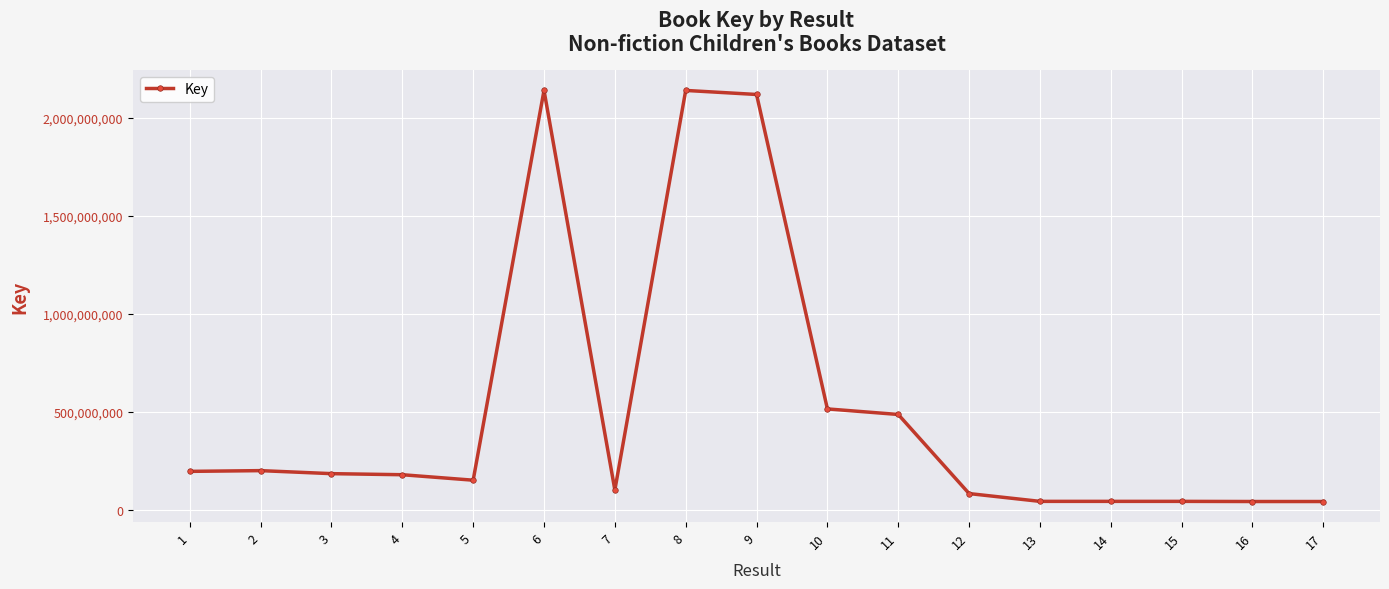

What is the sum of the values at 4 and 6?

2319255909